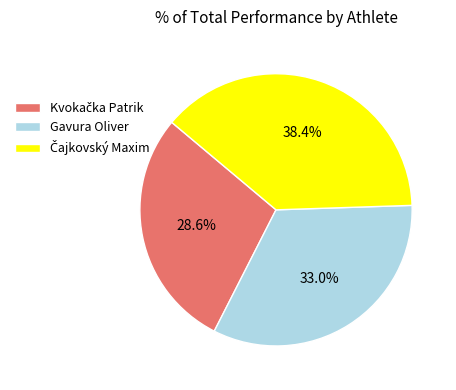

Is there a majority slice in this chart?

No